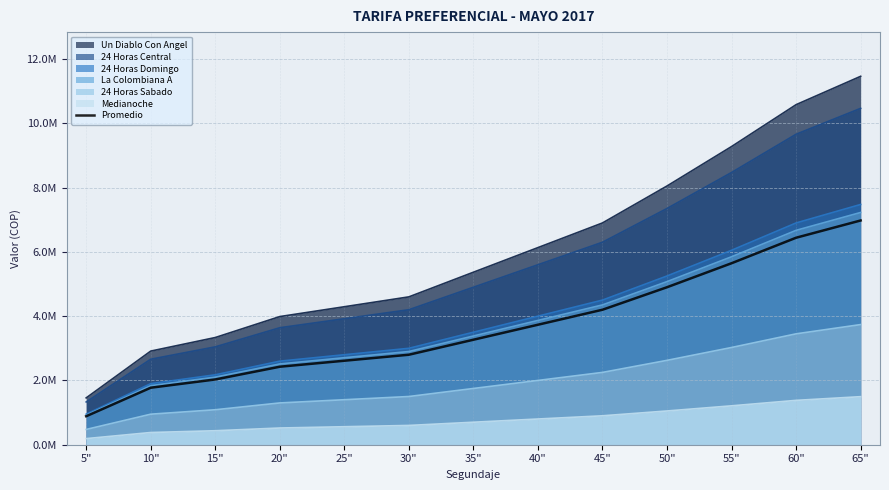

What is the difference between the values at 35" and 20"?

840000.0